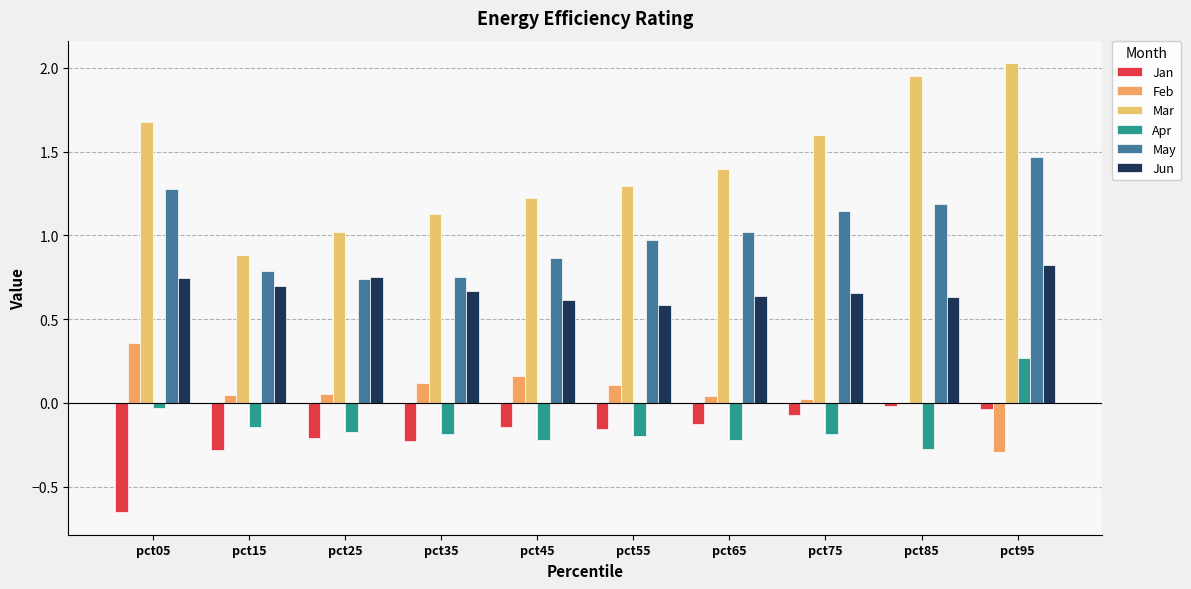

What is the total value across all series at pct15?

2.0